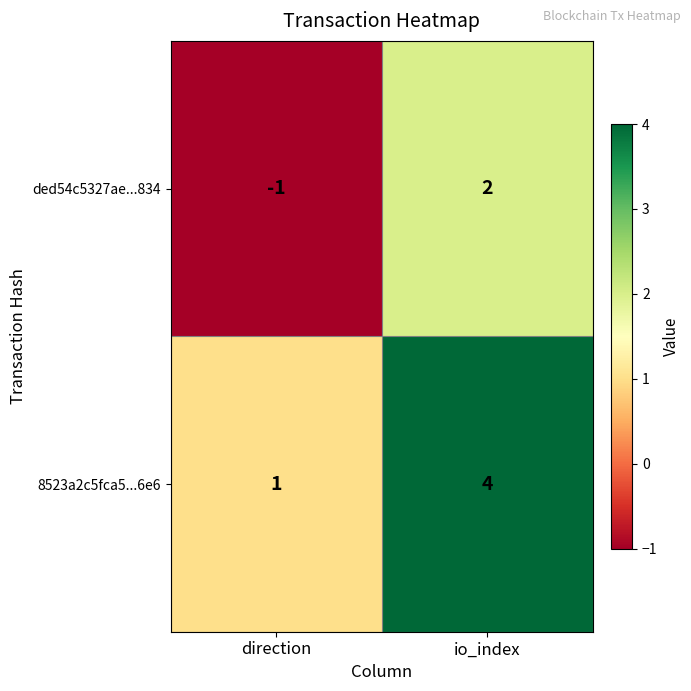

What is the difference between the maximum and minimum values in the 8523a2c5fca5...6e6 series?

3